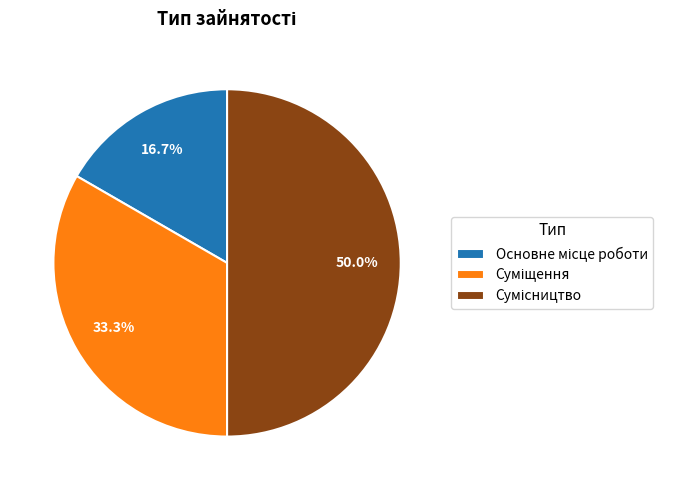

How many slices are in this pie chart?

3